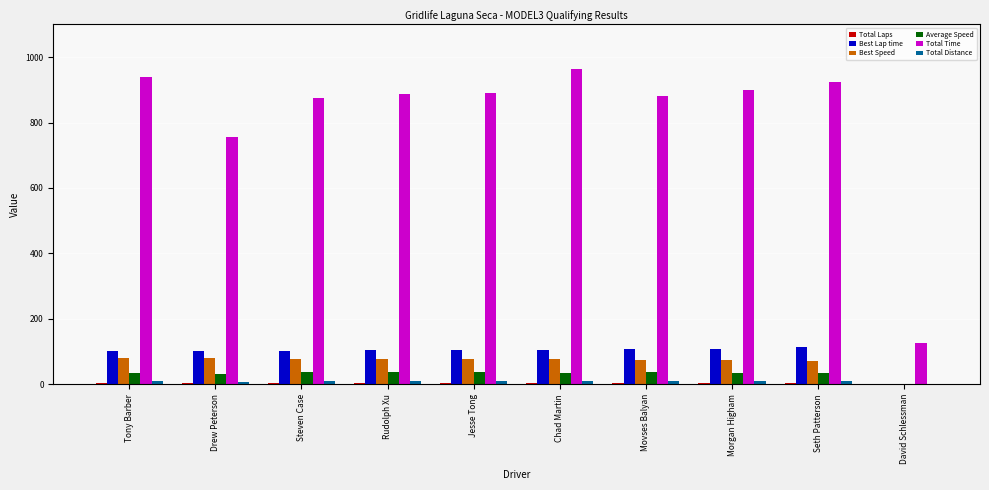

What is the spread (max minus min) of values at Tony Barber?

935.5